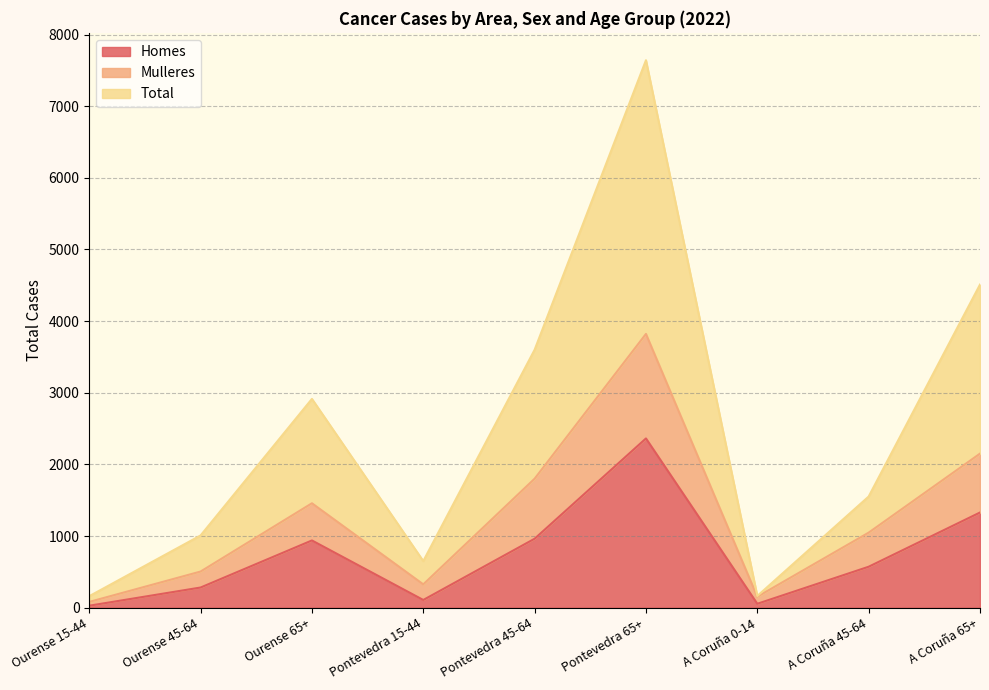

True or false: Total has a value of 56 at A Coruña 0-14.

False